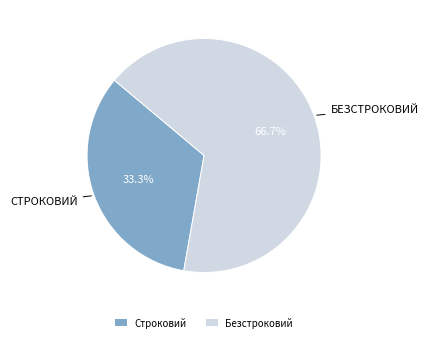

Count the number of slices in the pie.

2